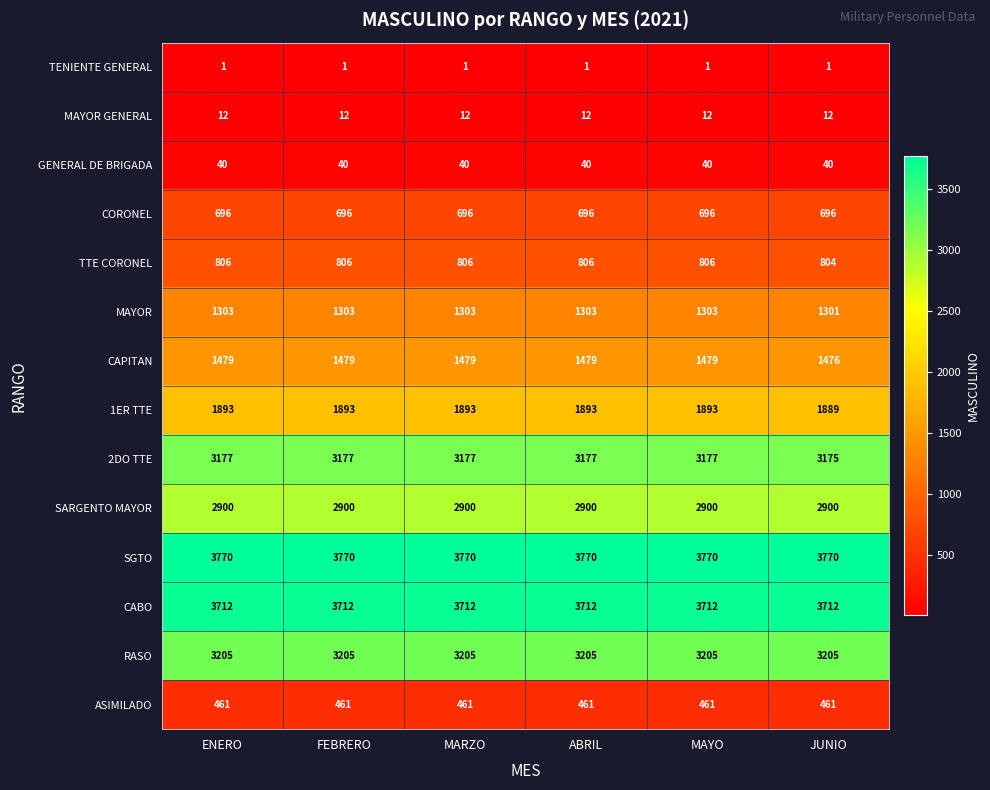

True or false: TTE CORONEL has a value of 806 at ABRIL.

True